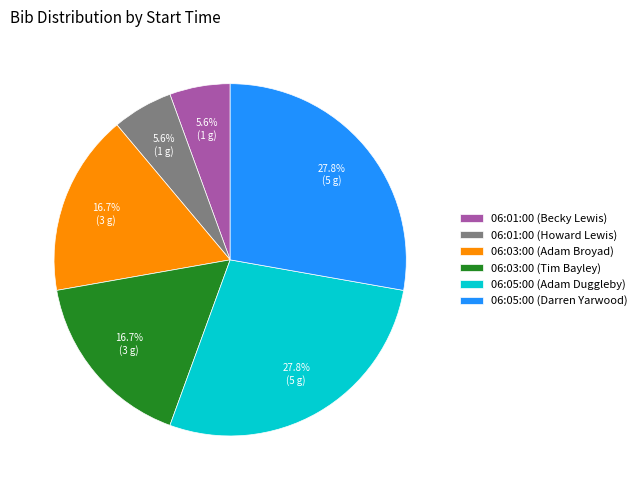

What is the ratio of the value at 06:03:00 (Tim Bayley) to the value at 06:05:00 (Darren Yarwood)?

0.6